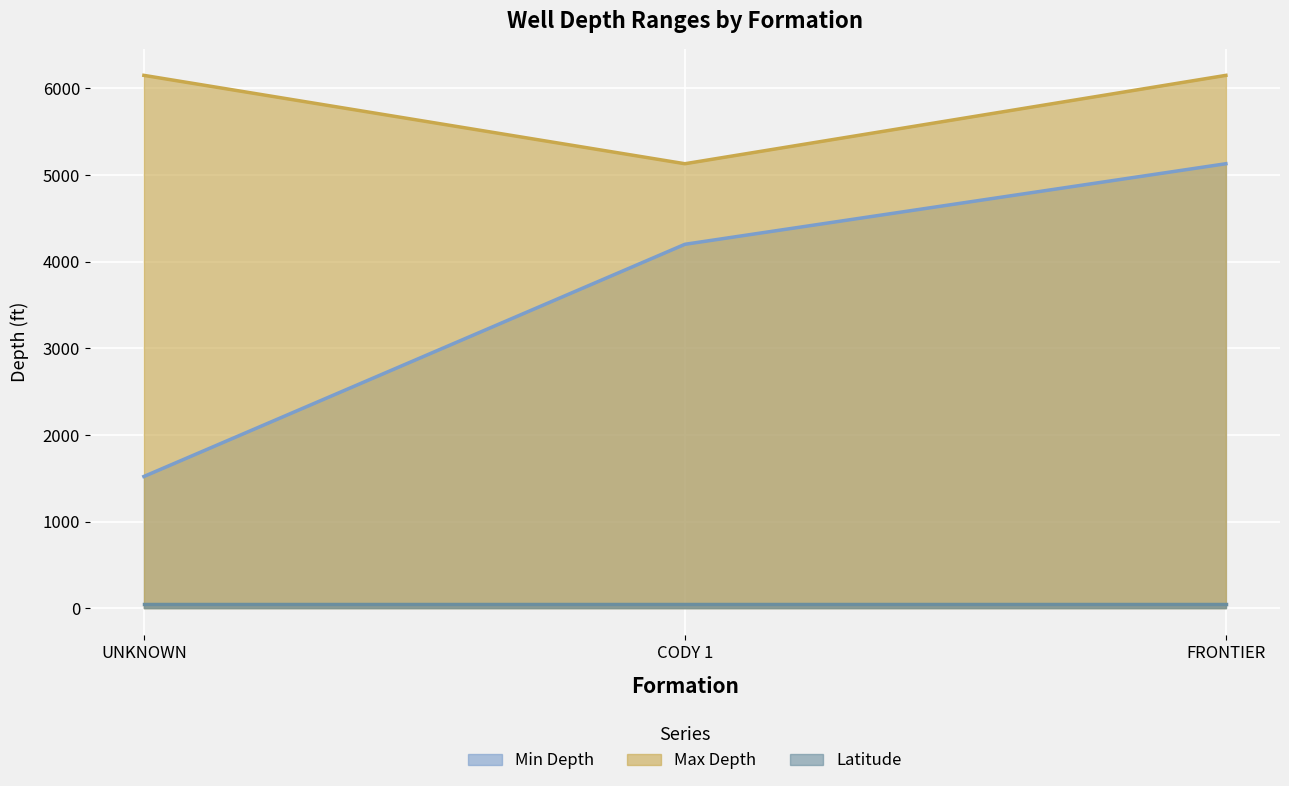

At which label does Min Depth first exceed 4200?

FRONTIER